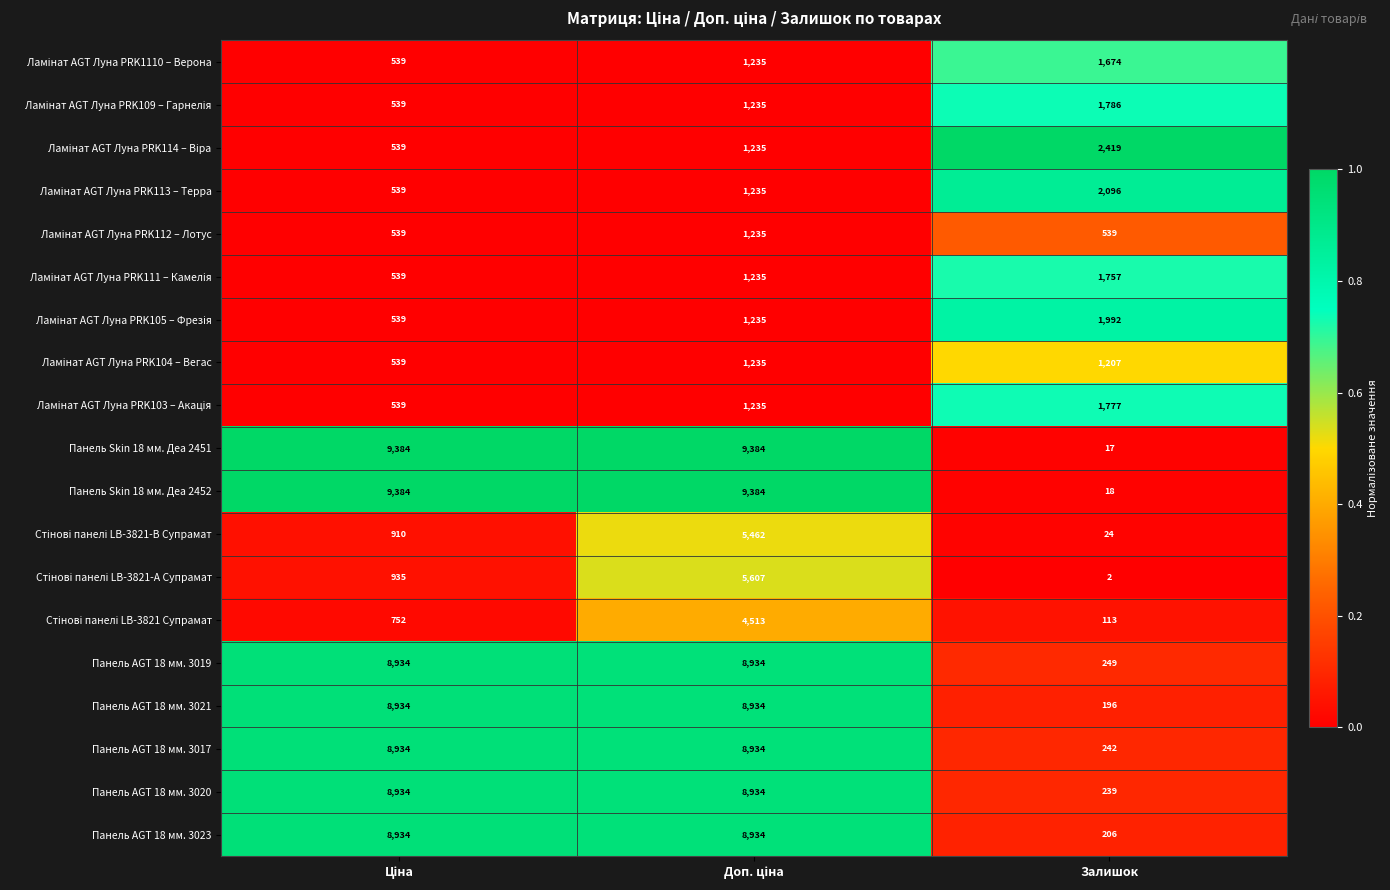

Which series has the widest spread of values?

Панель Skin 18 мм. Деа 2451